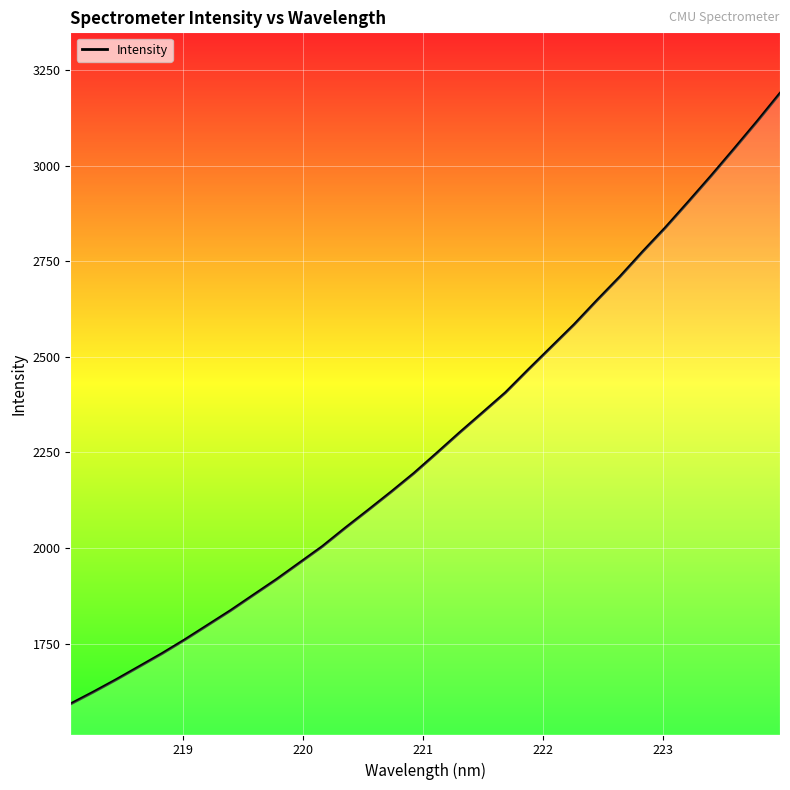

What is the difference between the maximum and minimum values?

1597.1